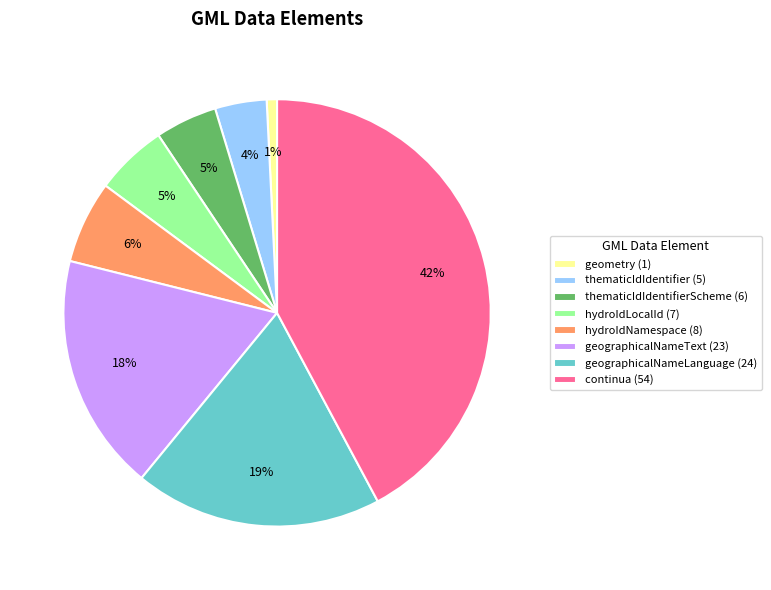

Count the number of slices in the pie.

8